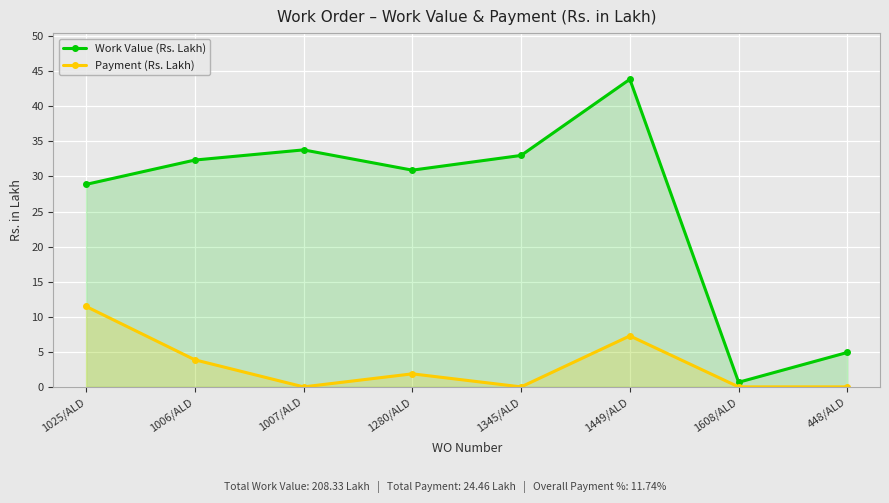

How many lines are shown in the chart?

2